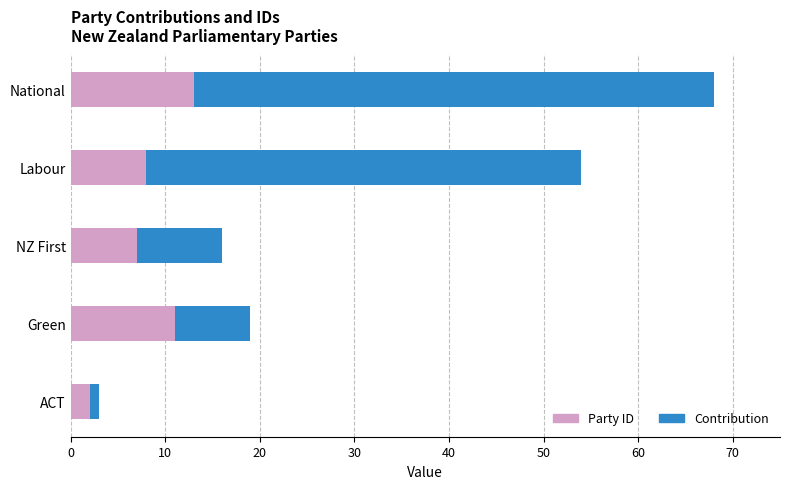

Read the Party ID value at National, to the nearest 5.

15